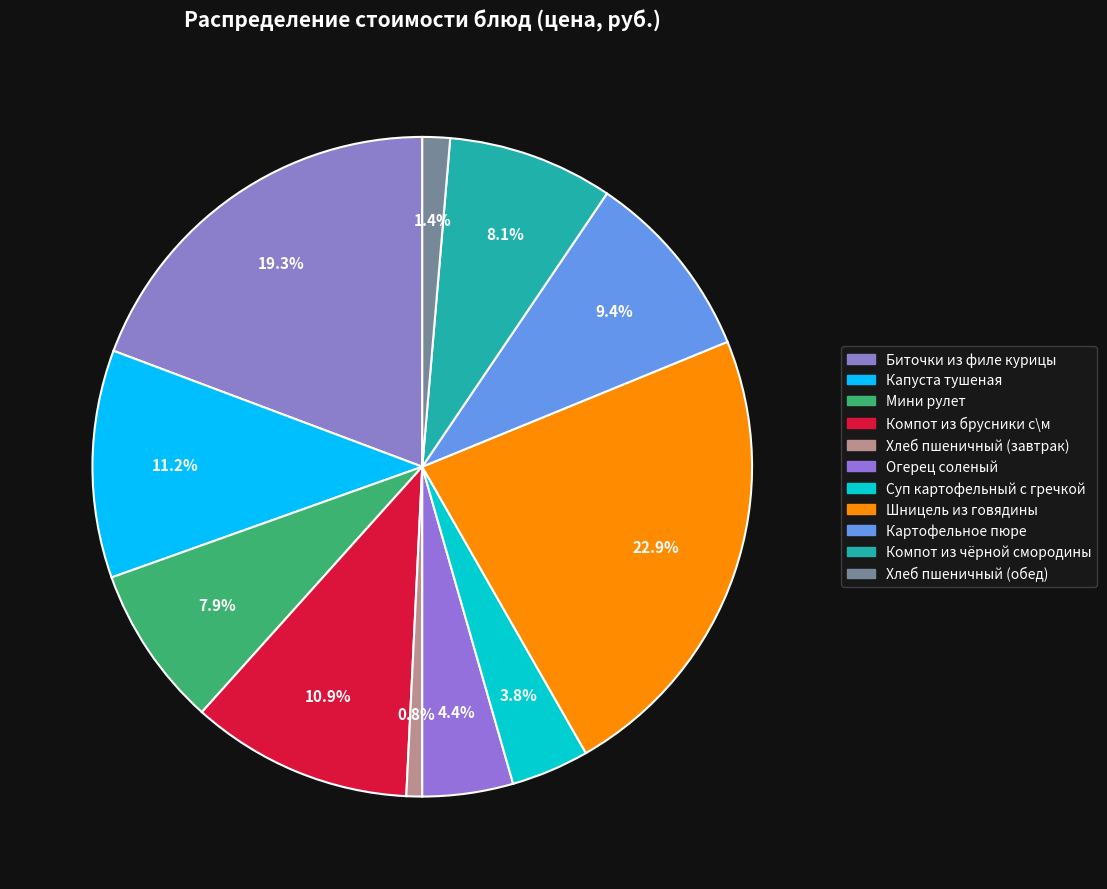

What percentage is NOT represented by Капуста тушеная?

88.8%